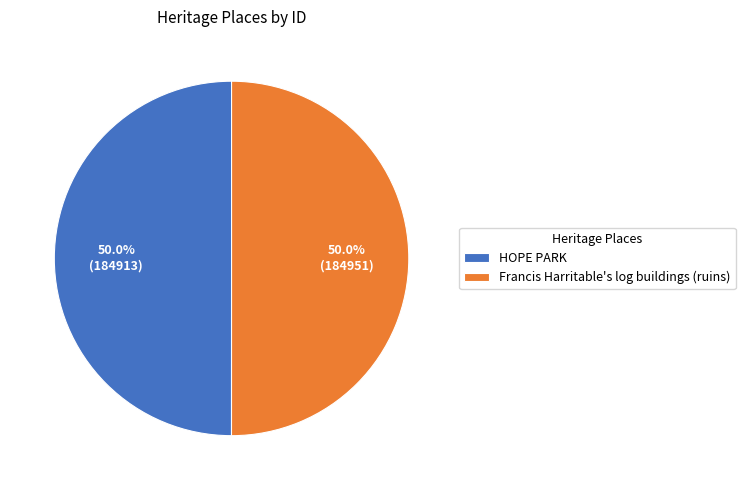

What is the total percentage of Francis Harritable's log buildings (ruins) and HOPE PARK?

100.0%